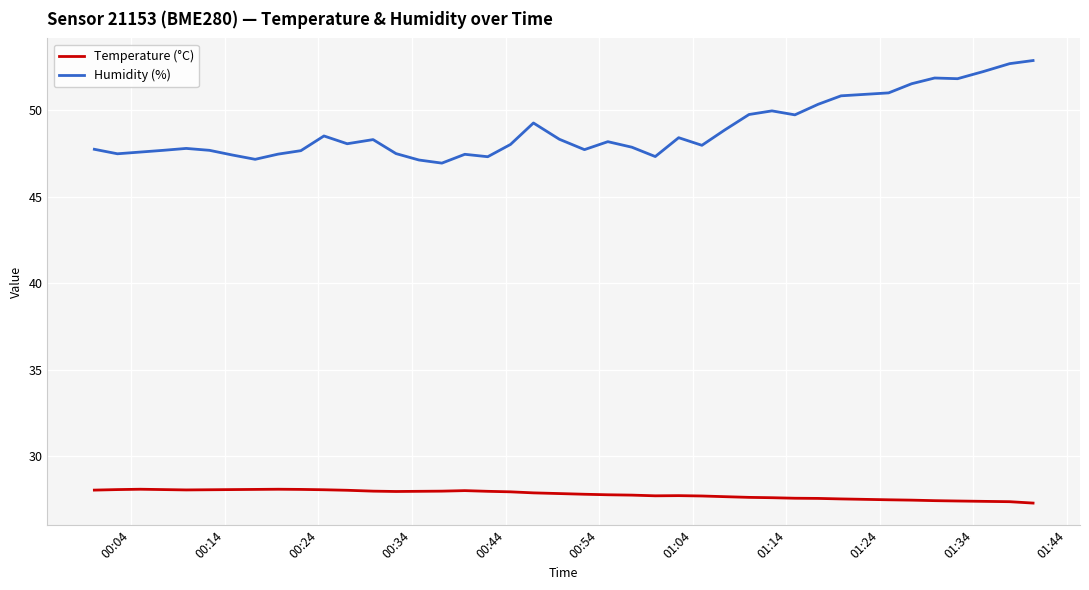

Which series has the widest spread of values?

Humidity (%)